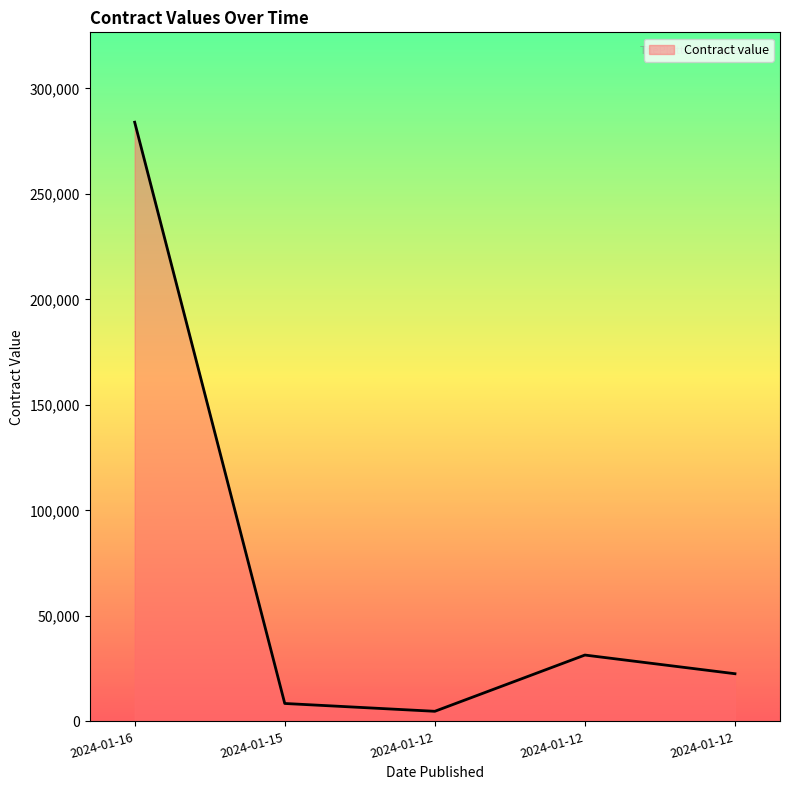

Reading left to right, transcribe all the data shown in this chart.

2024-01-16=284000	2024-01-15=8500	2024-01-12=4790	2024-01-12=31450	2024-01-12=22600